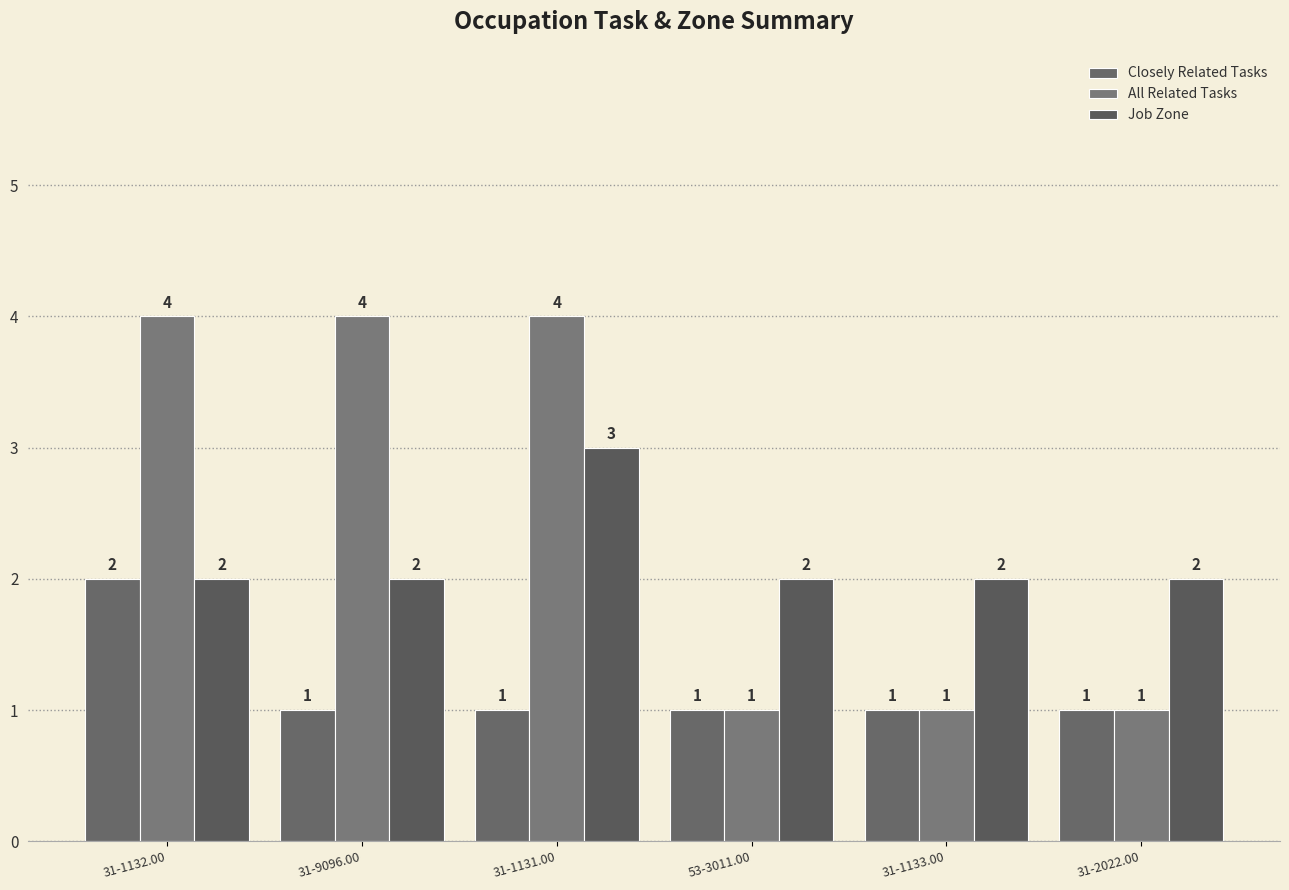

How many data points does each series have?

6